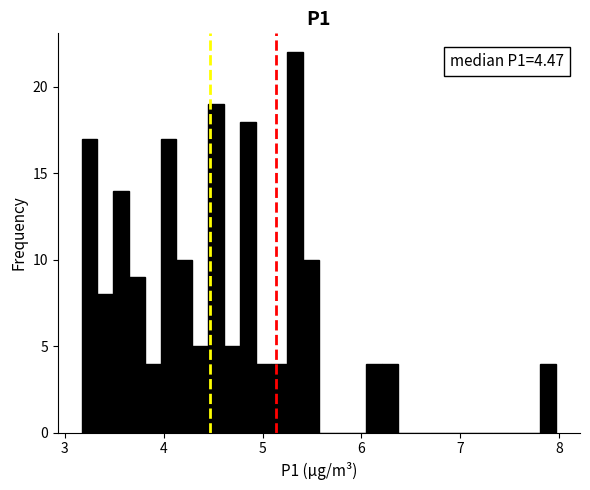

Around what value on the x-axis is the tallest bar? Give the approximate position of its centre, as read against the axis.

5.3